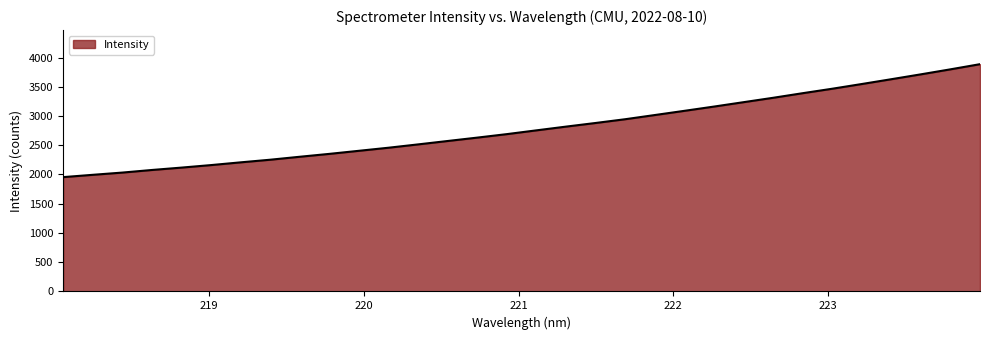

What is the difference between the maximum and minimum values?

1931.0